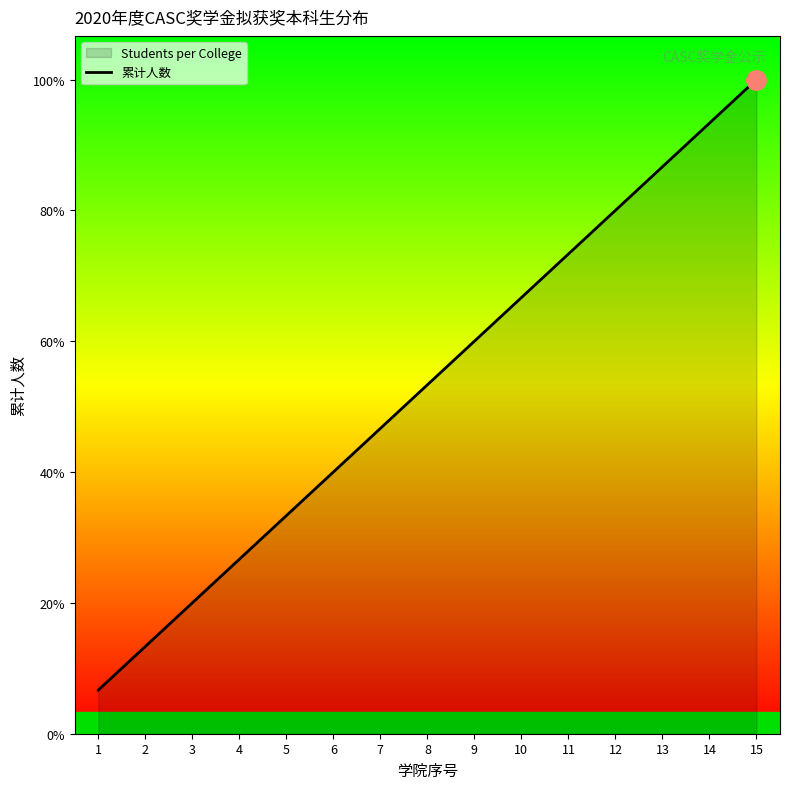

List the labels in order of value, largest first.

15, 14, 13, 12, 11, 10, 9, 8, 7, 6, 5, 4, 3, 2, 1